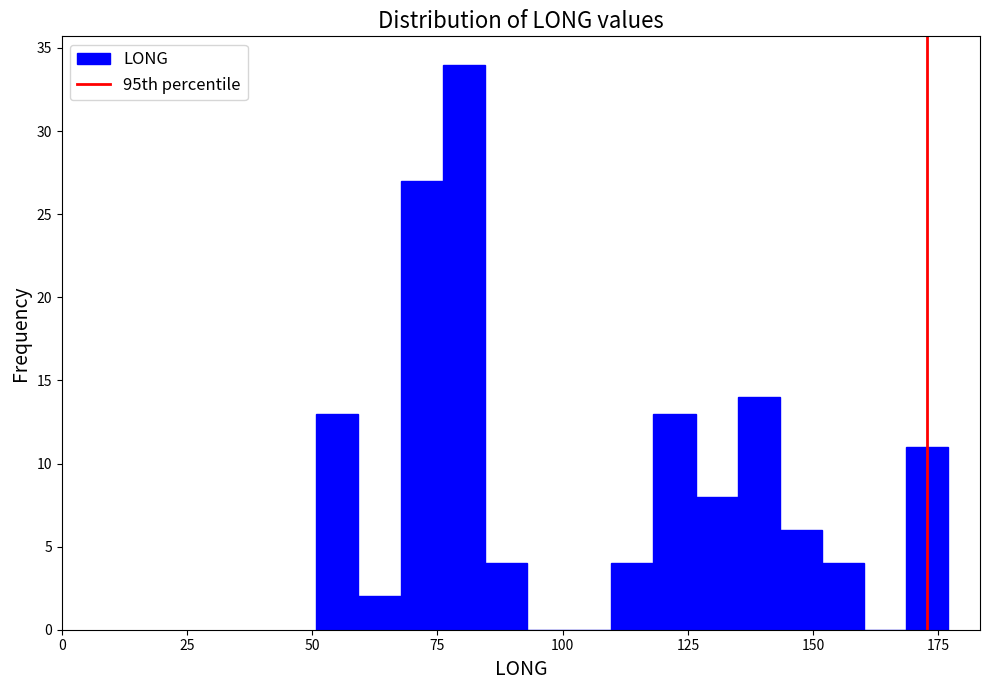

Read against the x-axis, roughly where is the centre of the tallest bar?

80